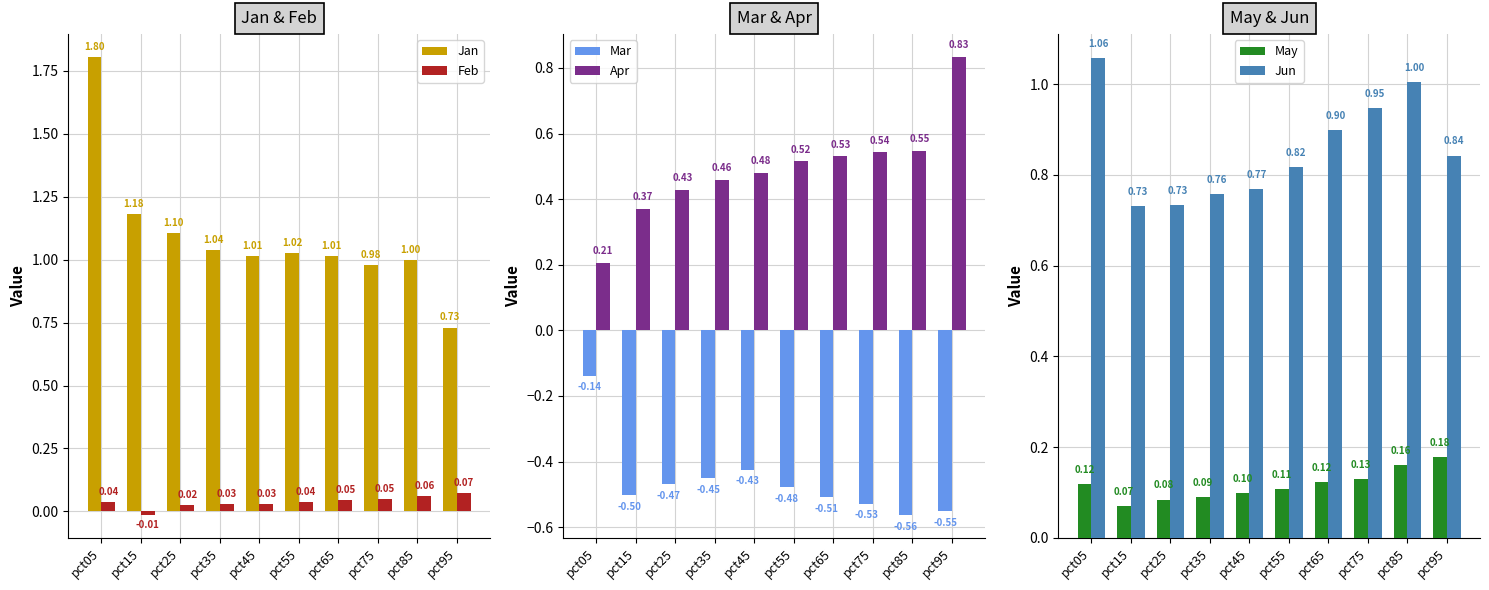

Which series has the largest total across all categories?

Jan